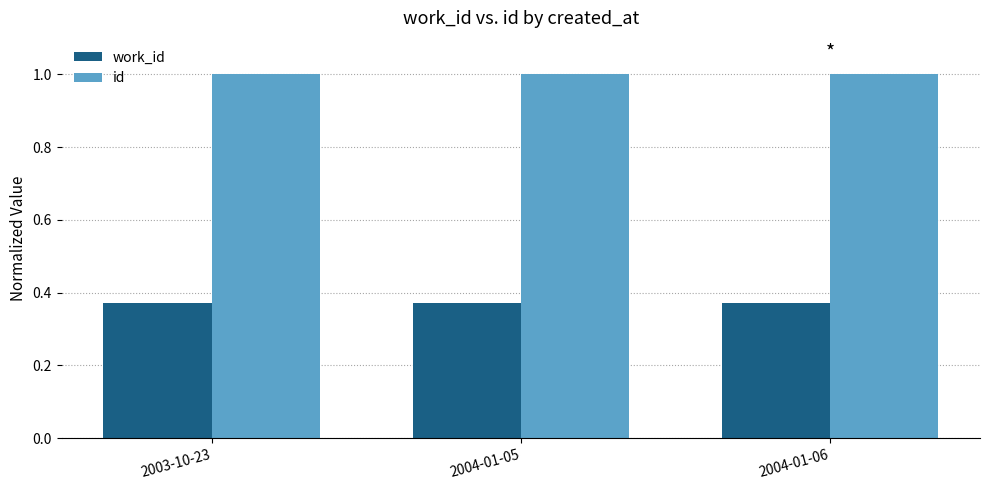

What is the difference between the highest and lowest values at 2004-01-05?

0.6